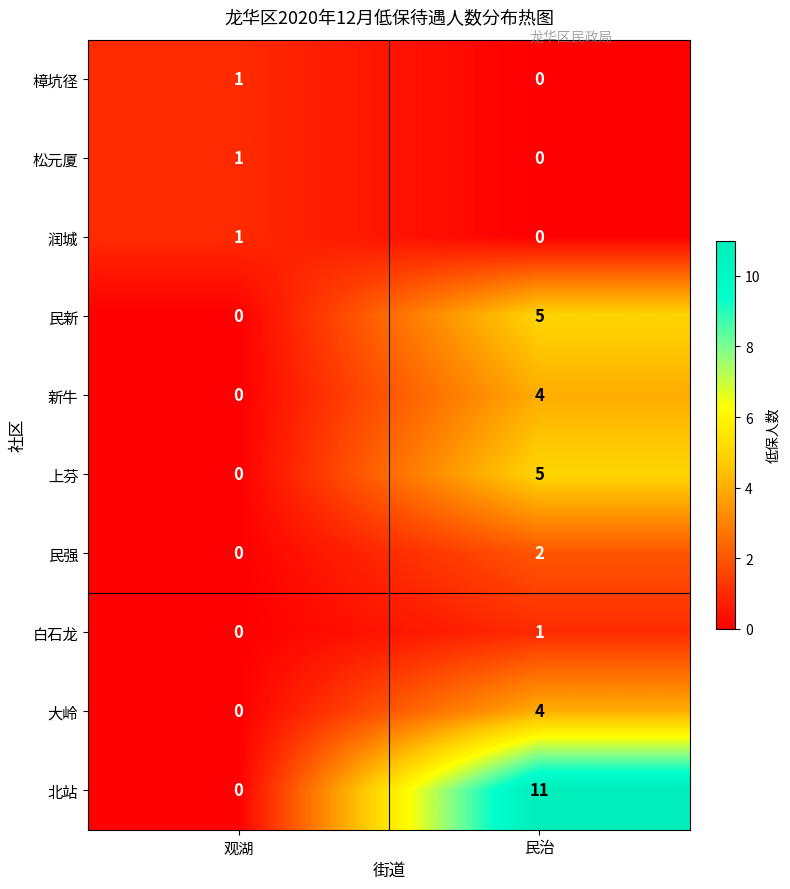

Between 观湖 and 民治, which series saw the biggest shift?

北站